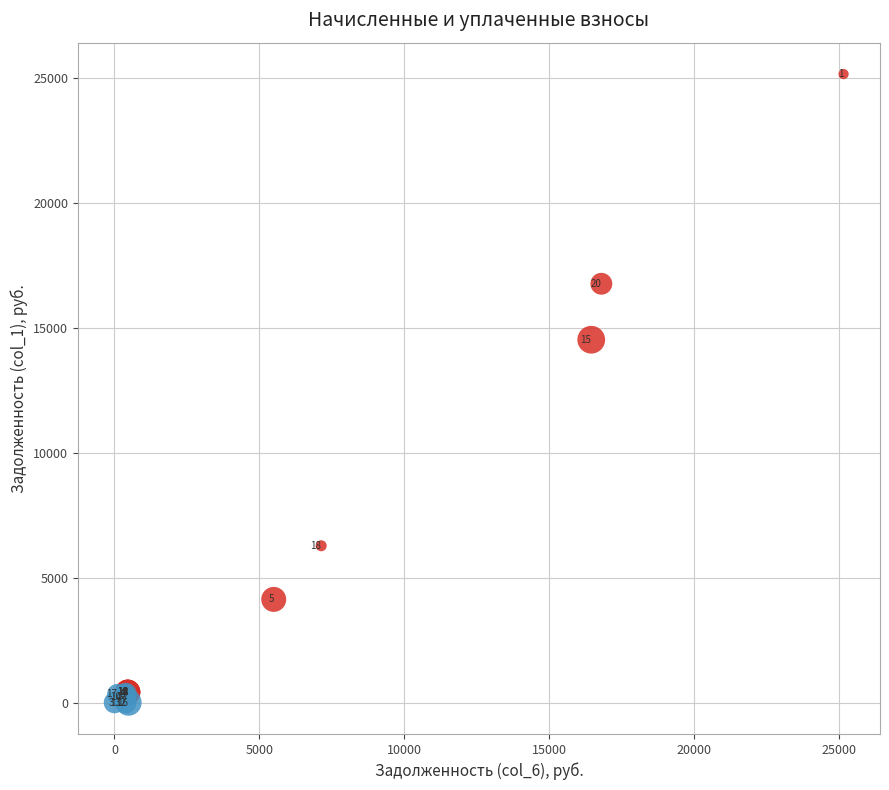

Which series has the widest spread of Y values?

Высокая задолженность (col_1)